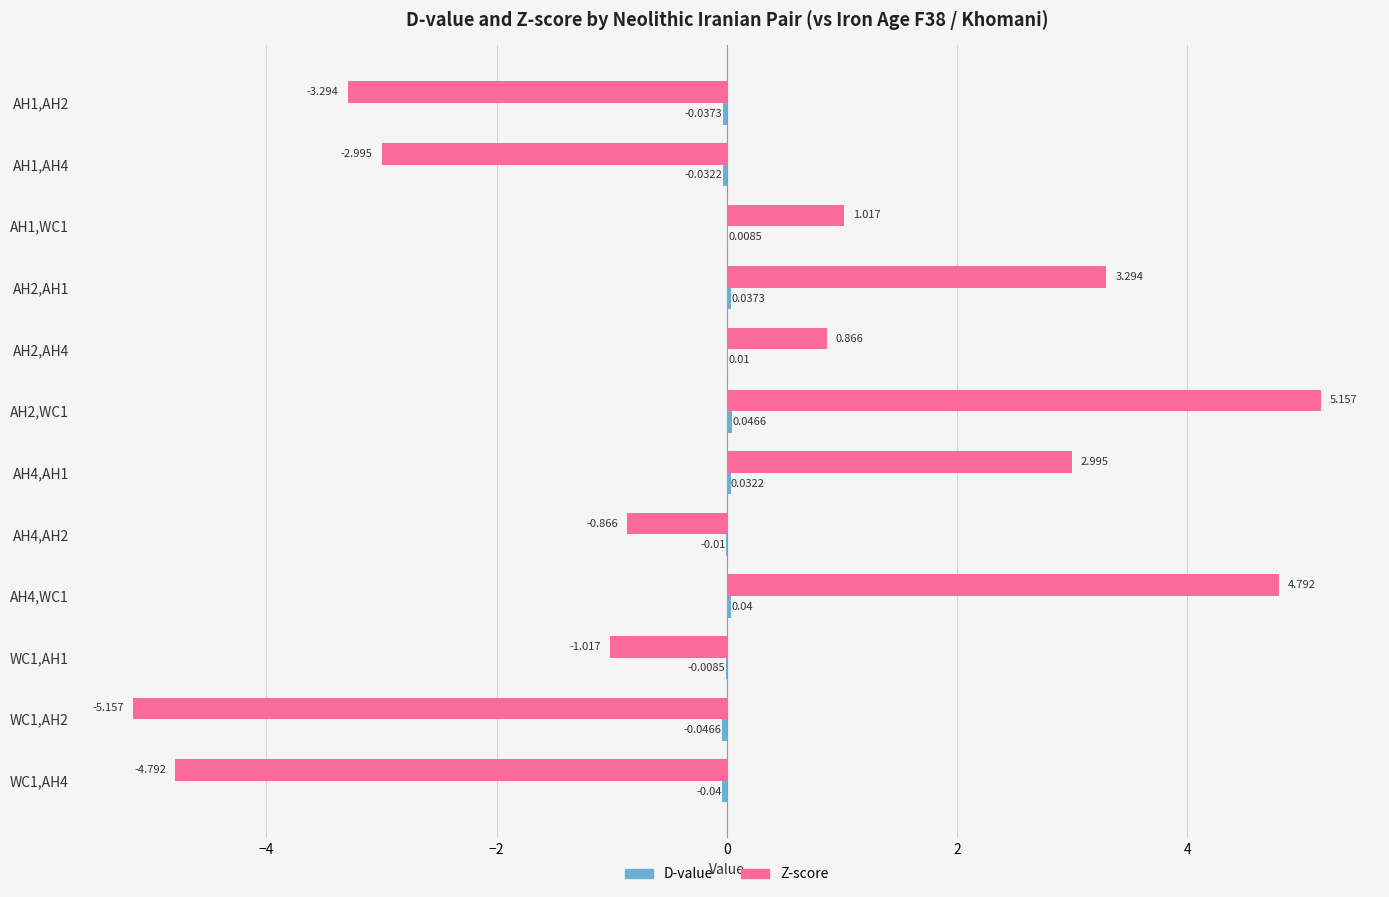

How many distinct data groups are displayed?

2